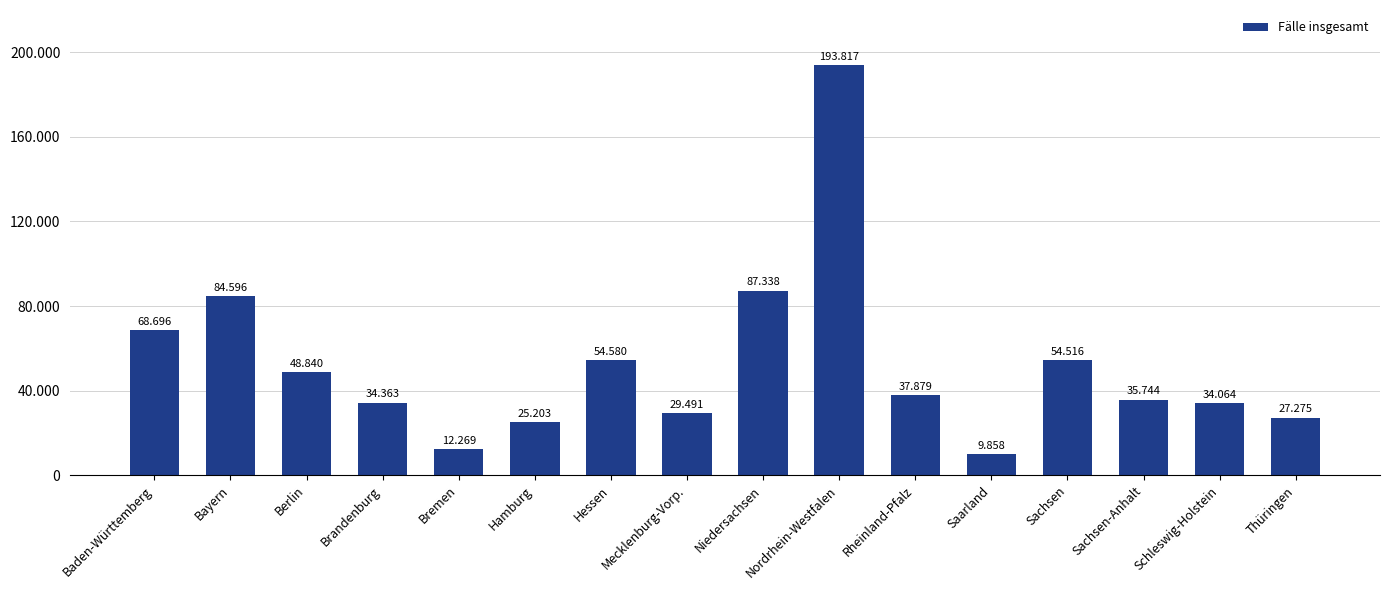

Which label corresponds to the smallest value in the chart?

Saarland